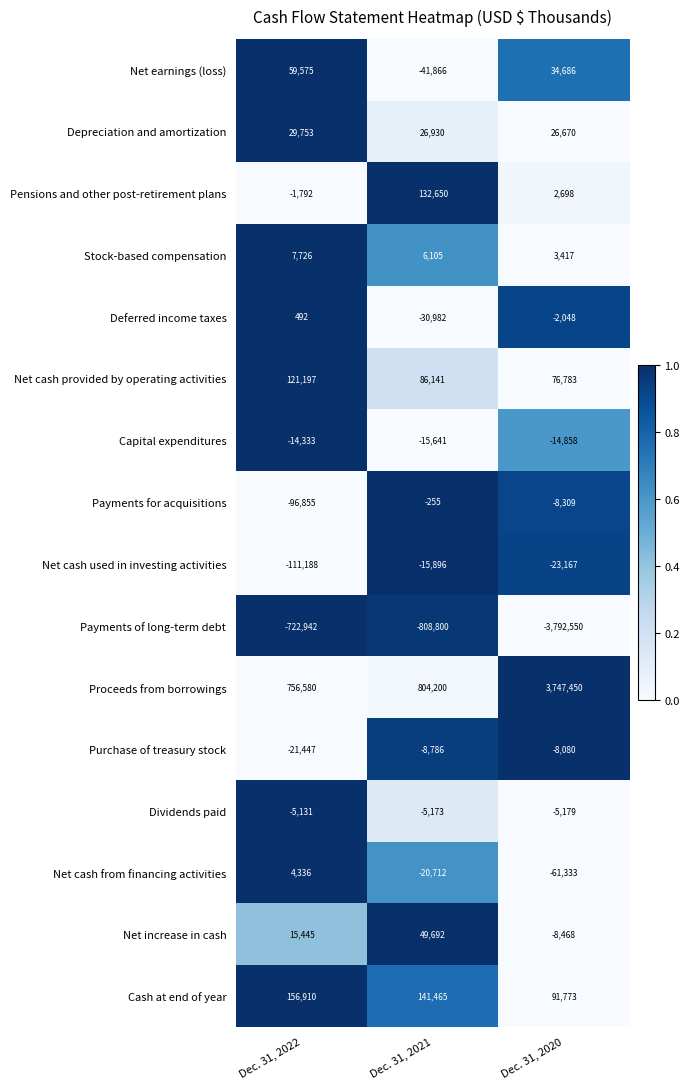

Which series has the largest range (max minus min)?

Payments of long-term debt